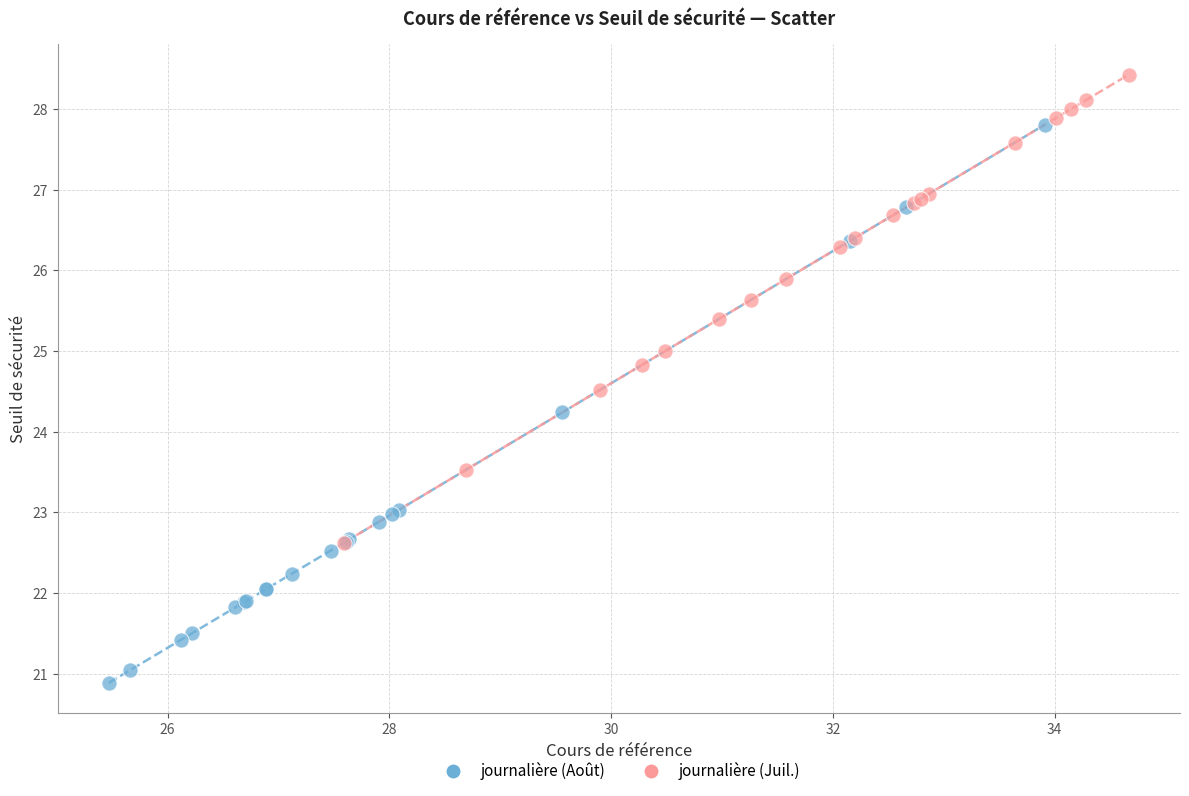

What are all the series names shown in the legend?

journalière (Août), journalière (Juil.)